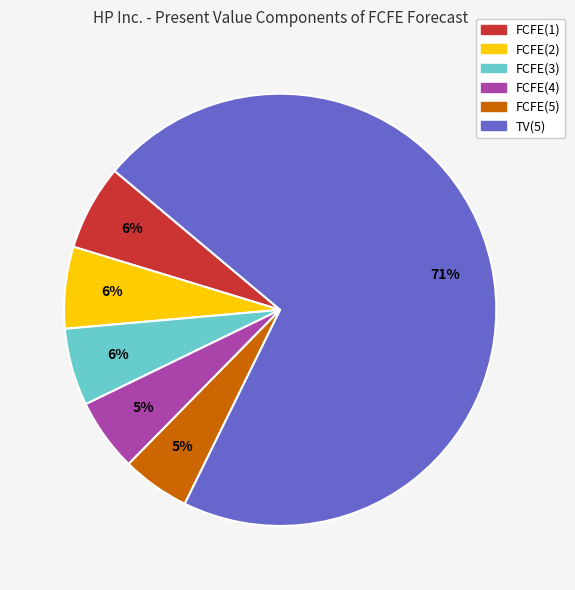

Combined, do FCFE(1) and FCFE(2) account for over 50%?

No